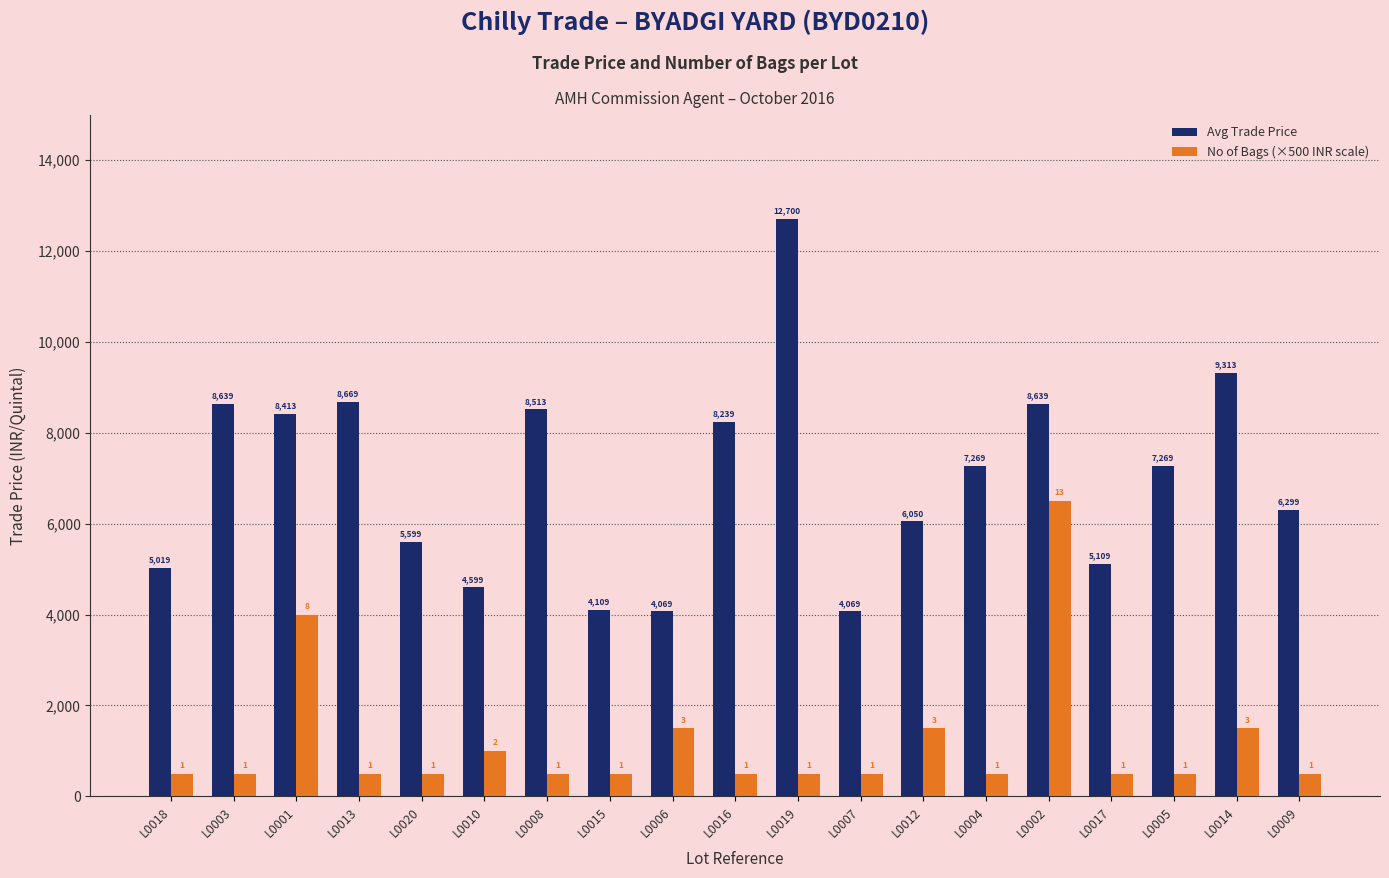

What are all the series names shown in the legend?

Avg Trade Price, No of Bags (×500 INR scale)